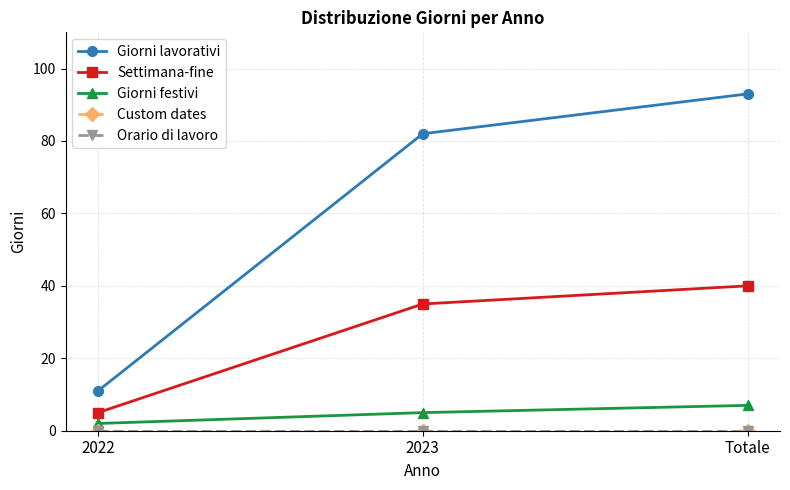

Does the chart display data point markers on the line(s)?

Yes